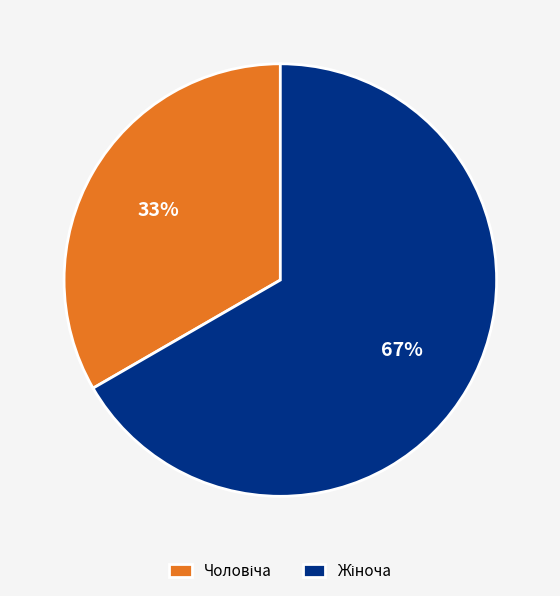

To the nearest percent, what is the average slice percentage?

50%